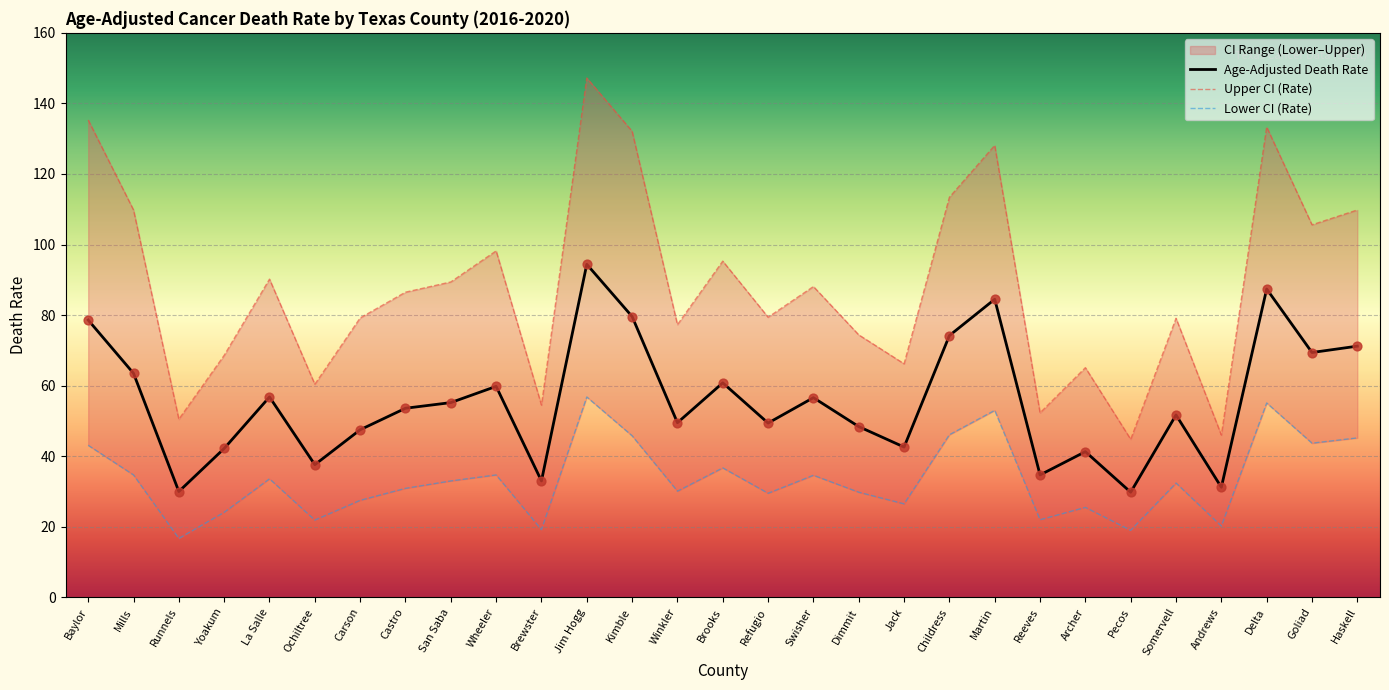

Is the value of Lower CI (Rate) at Goliad greater than the value of Upper CI (Rate) at Ochiltree?

No